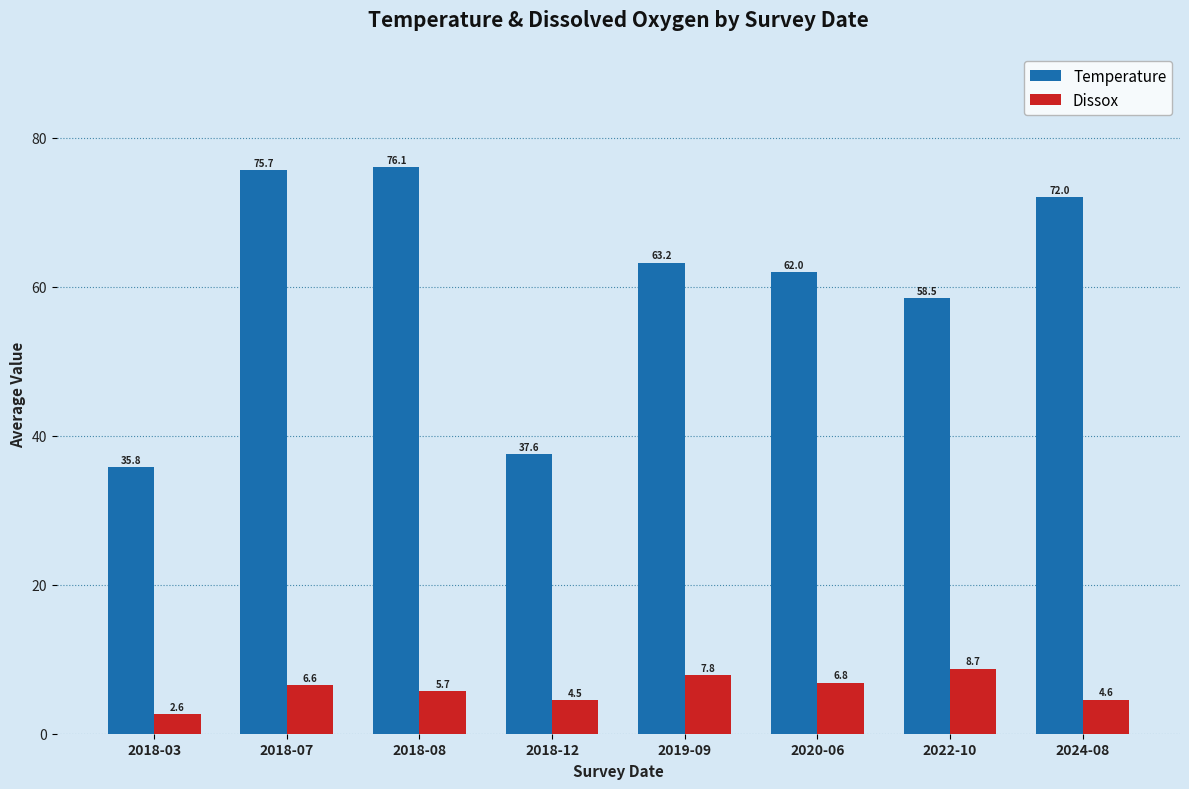

What are all the series names shown in the legend?

Temperature, Dissox